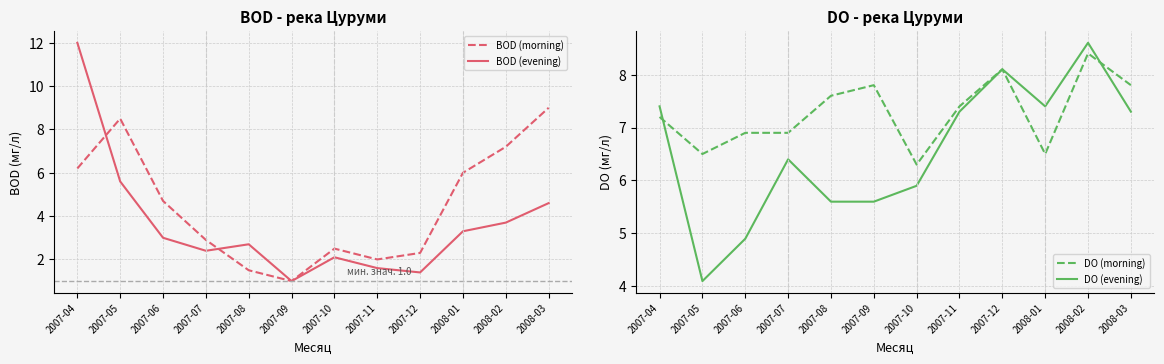

In BOD (morning), how many points are higher than both neighbors (excluding endpoints)?

2